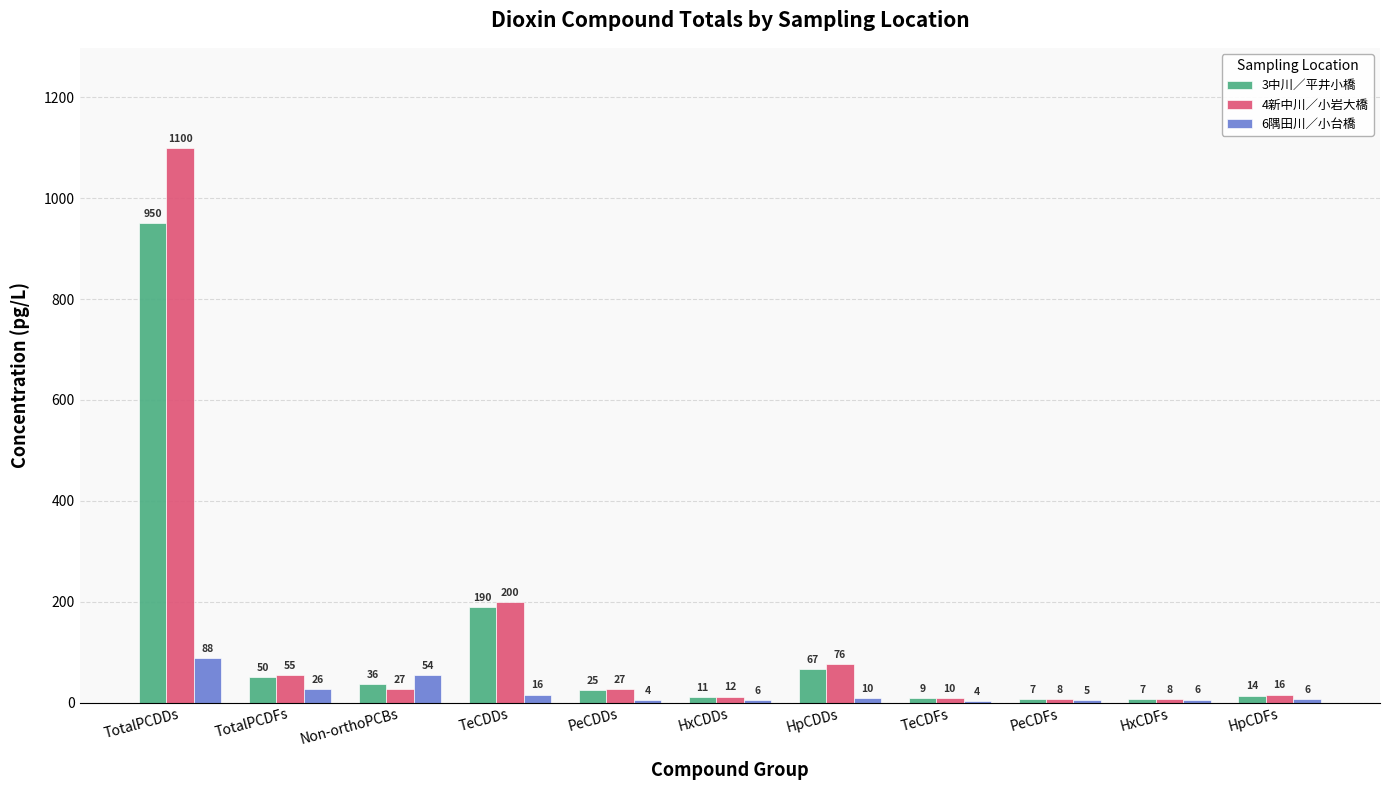

The 6隅田川／小台橋 series shows 5.7 at HxCDDs. True or false?

True